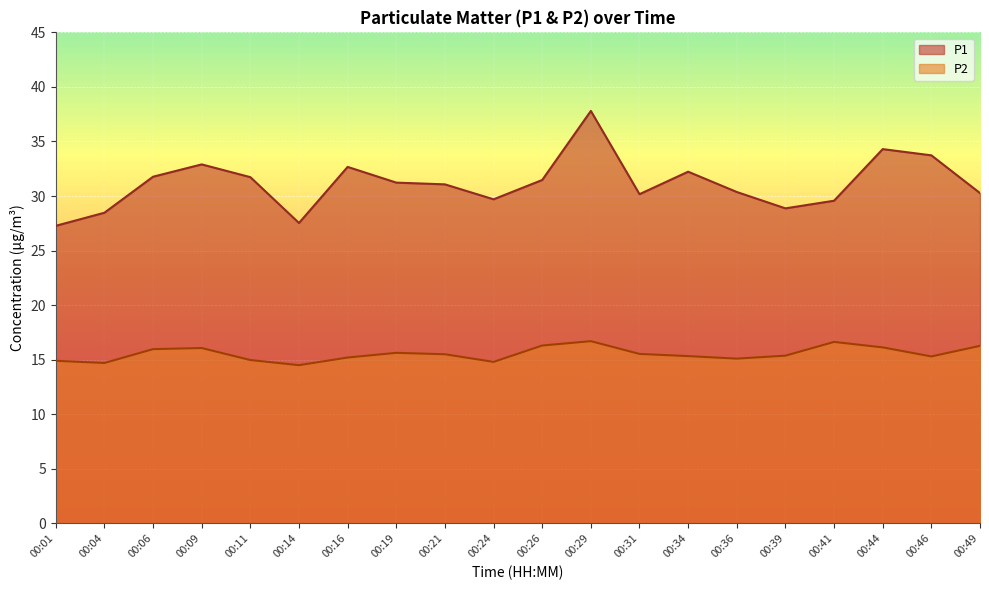

How many data points in P1 are less than 31?

9